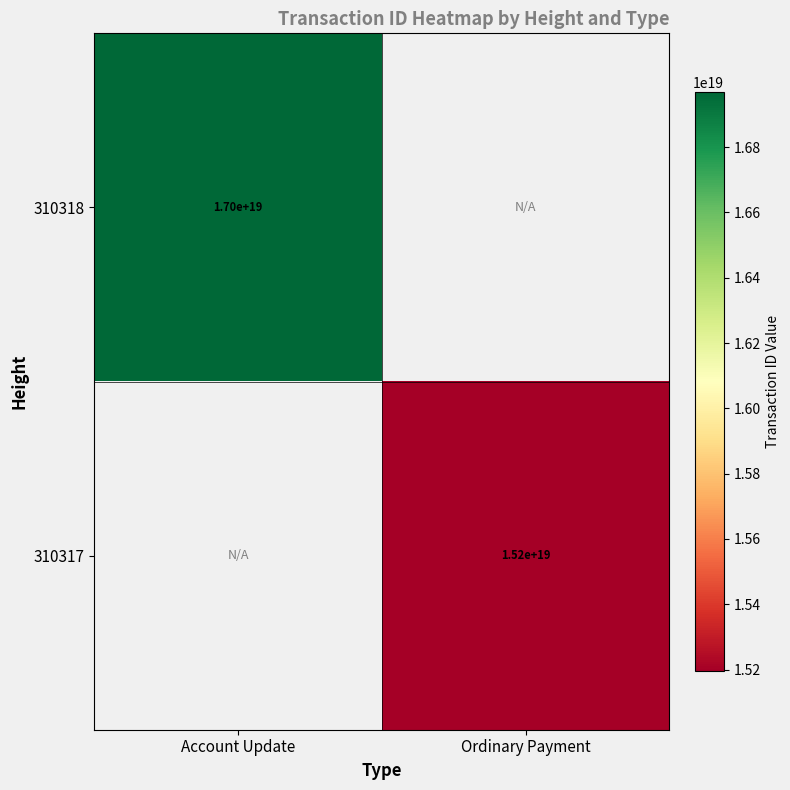

At which category is the sum across all series the highest?

Account Update